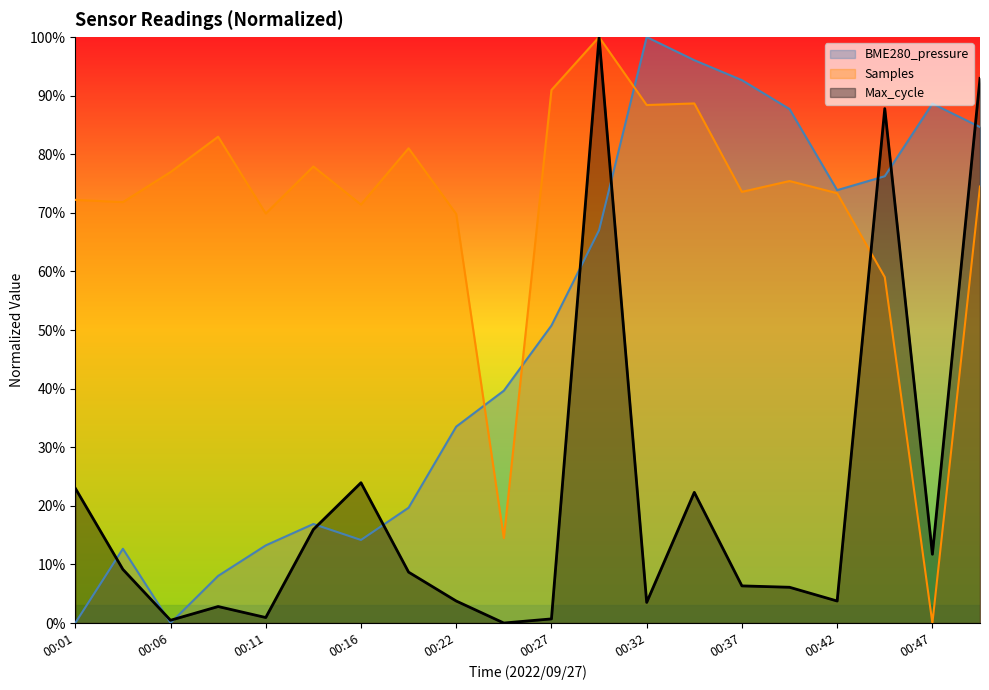

The BME280_pressure series shows 0.4 at 00:24. True or false?

True